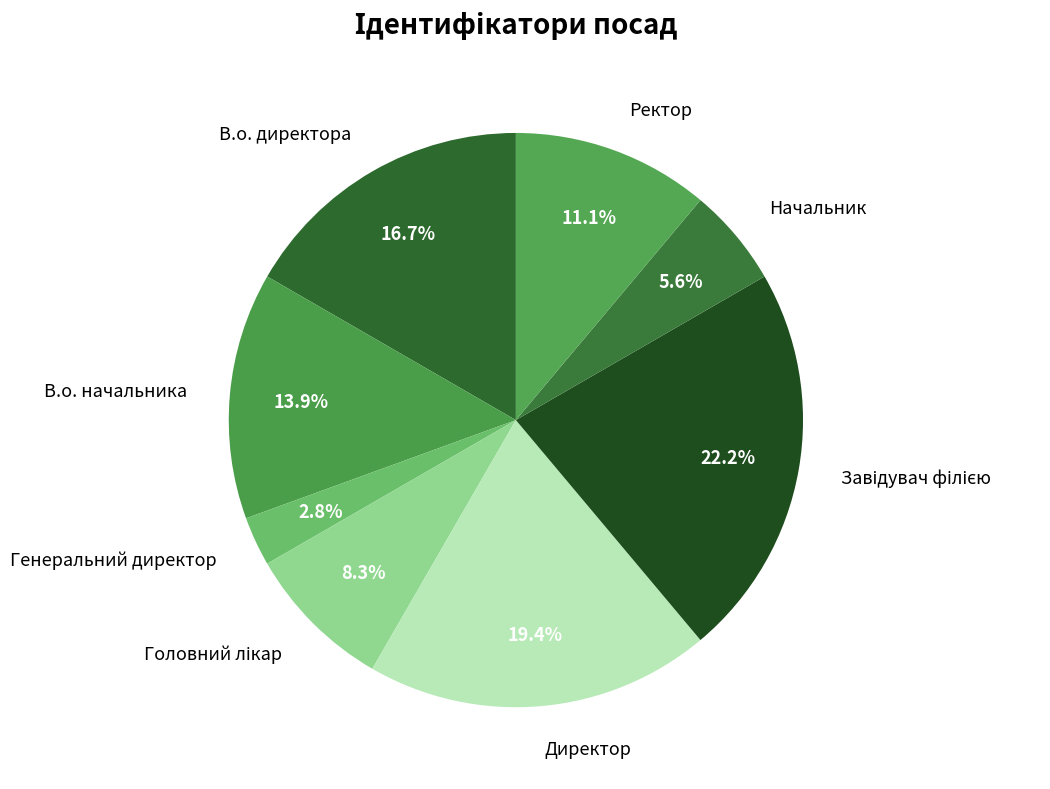

What percentage is the В.о. директора slice, to the nearest percent?

17%